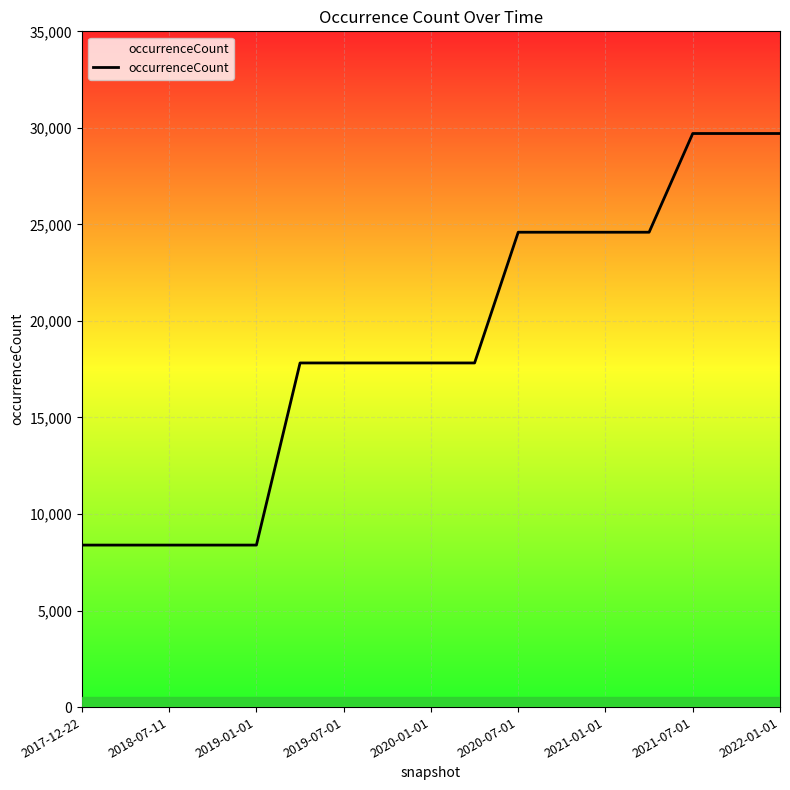

Reading left to right, extract all data points from this chart.

8391	8391	8391	8391	8391	17824	17824	17824	17824	17824	24595	24595	24595	24595	29708	29708	29708